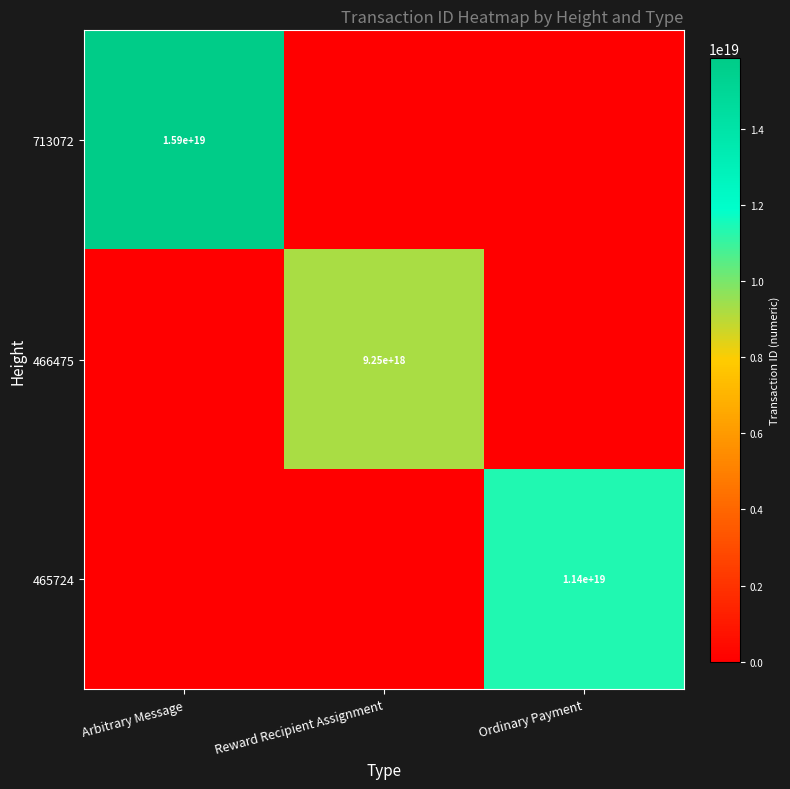

Is it true that 713072 equals 15900000000000000000 at Arbitrary Message?

True